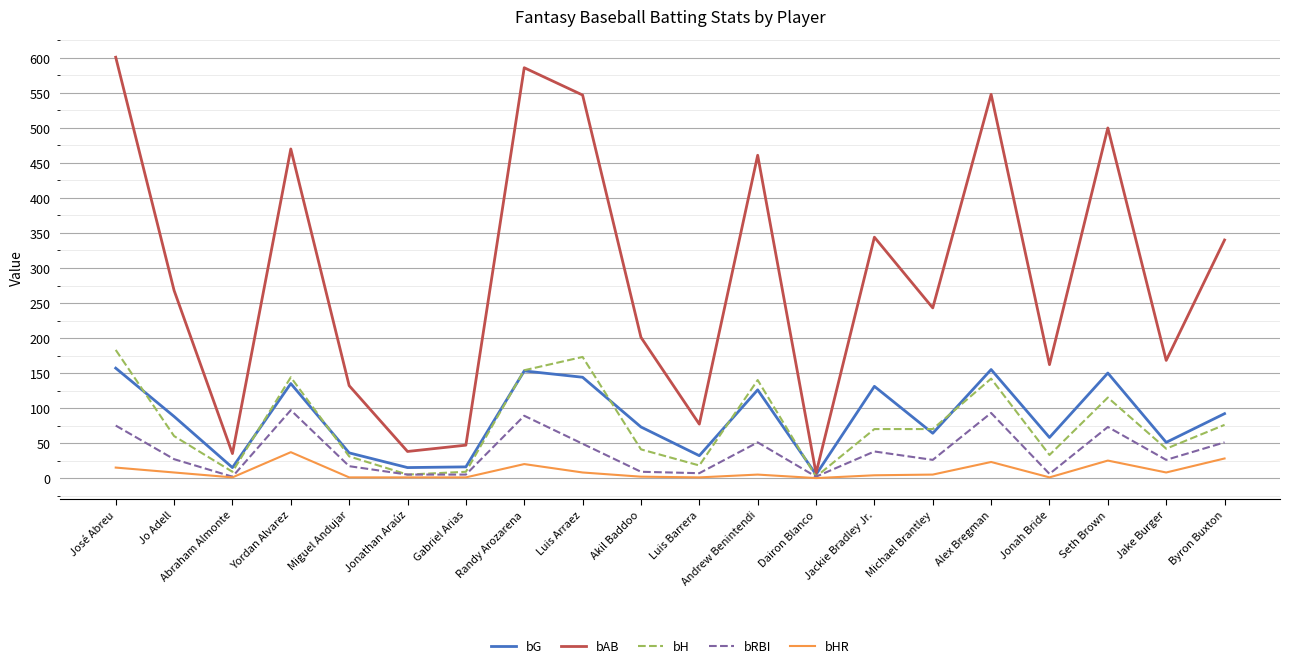

True or false: bAB has a value of 817 at Randy Arozarena.

False